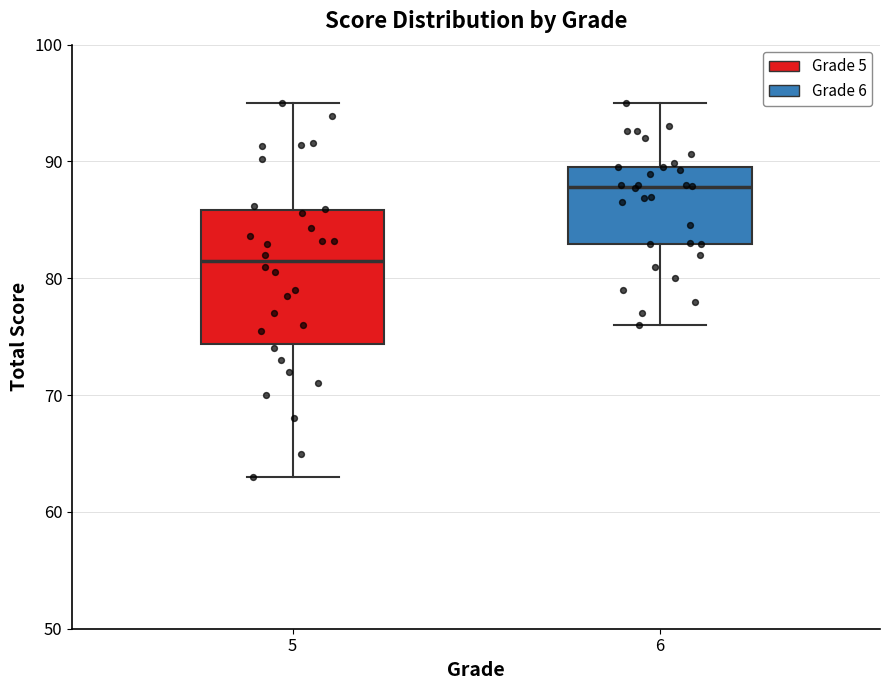

Where does the lower whisker of the box at x = 5 end on the y-axis? The values are not printed on the chart, so give them approximately, as read against the axis.

63